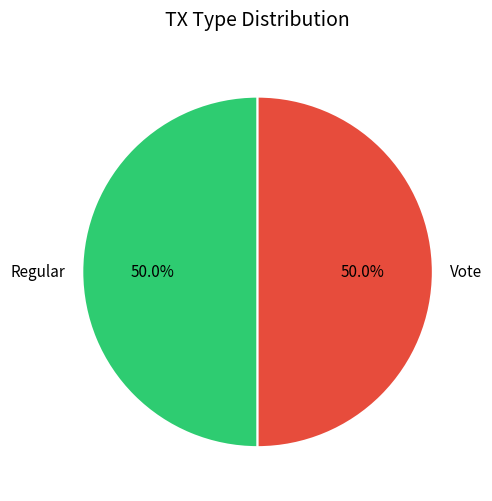

What percentage is the Regular slice, to the nearest percent?

50%